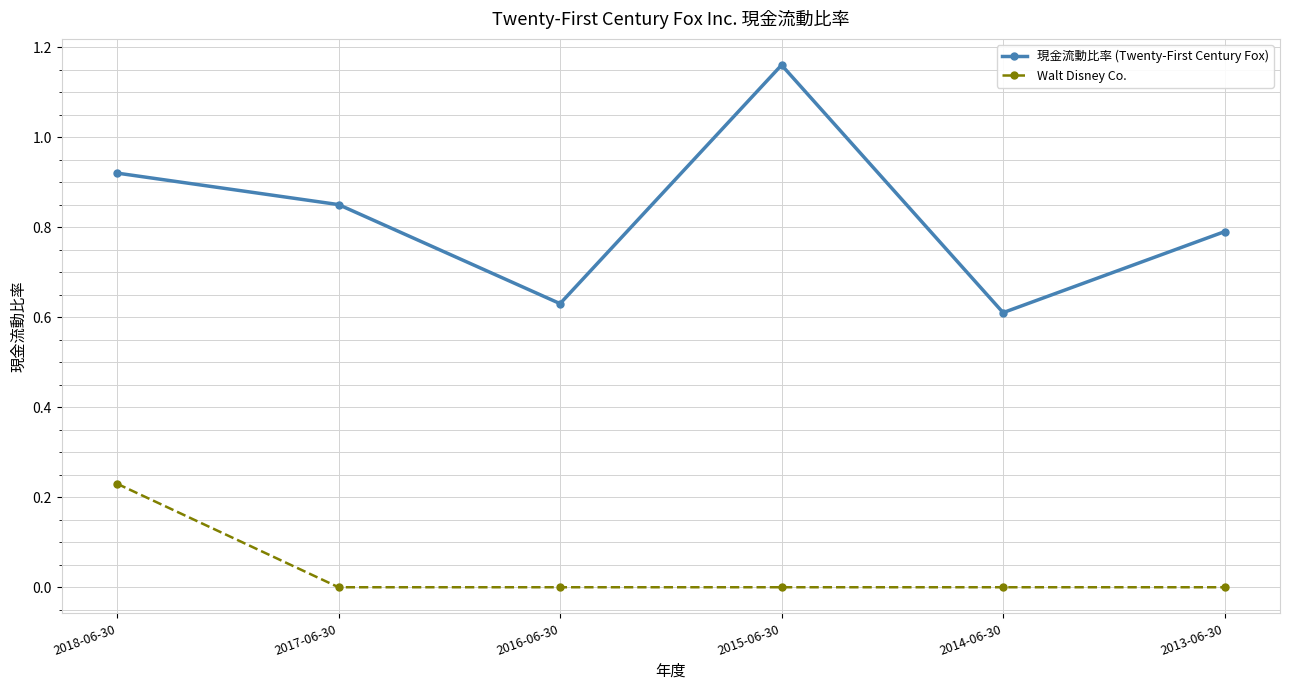

Is it true that Walt Disney Co. equals 0.2 at 2017-06-30?

False